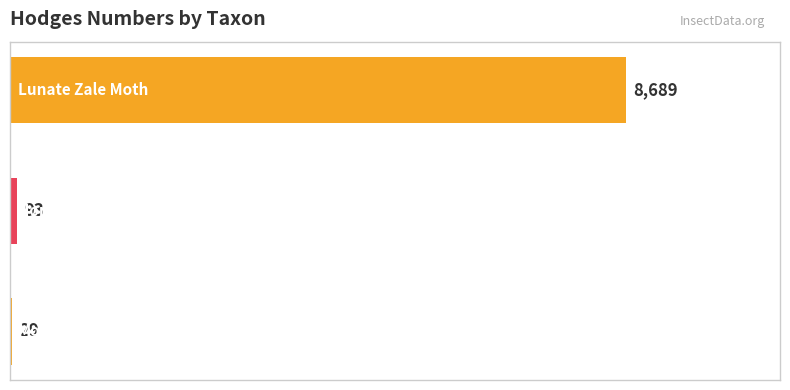

What is the greatest value displayed?

8689.0